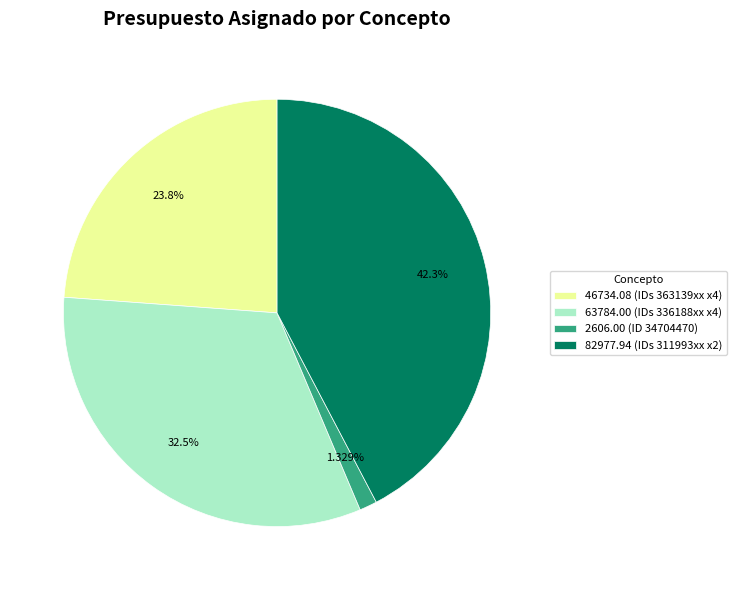

Combined, do 46734.08 (IDs 363139xx x4) and 63784.00 (IDs 336188xx x4) account for over 50%?

Yes